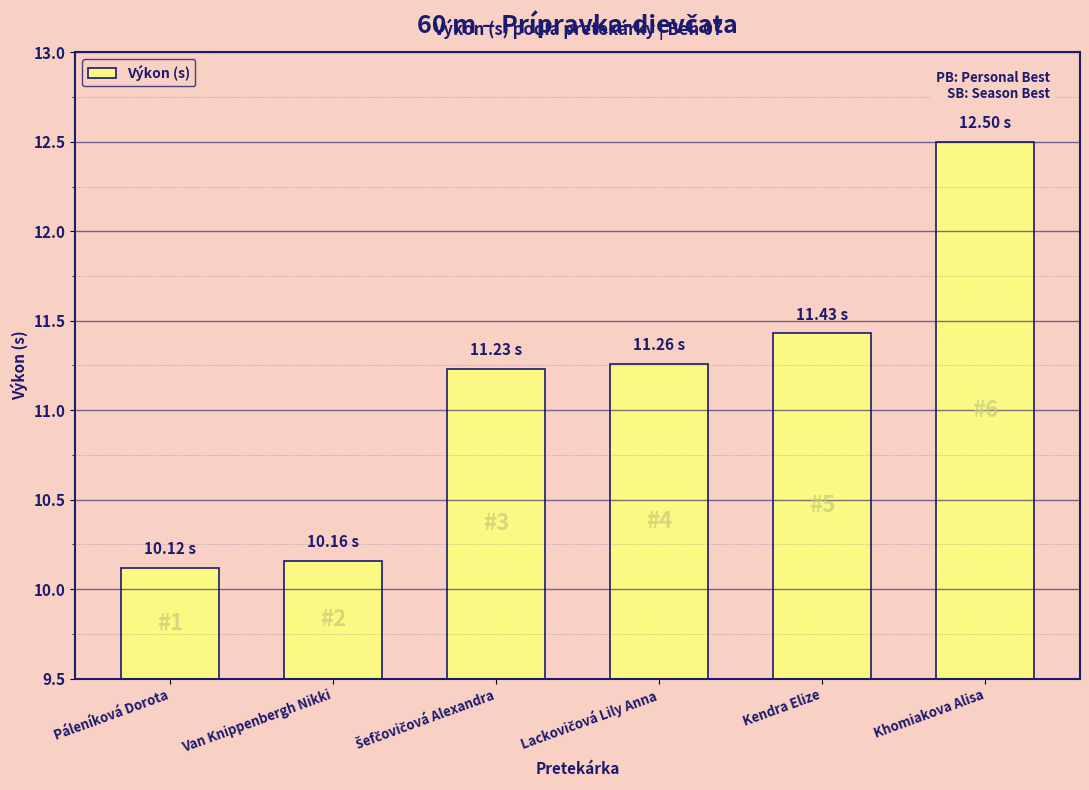

How many data points are less than 11?

2